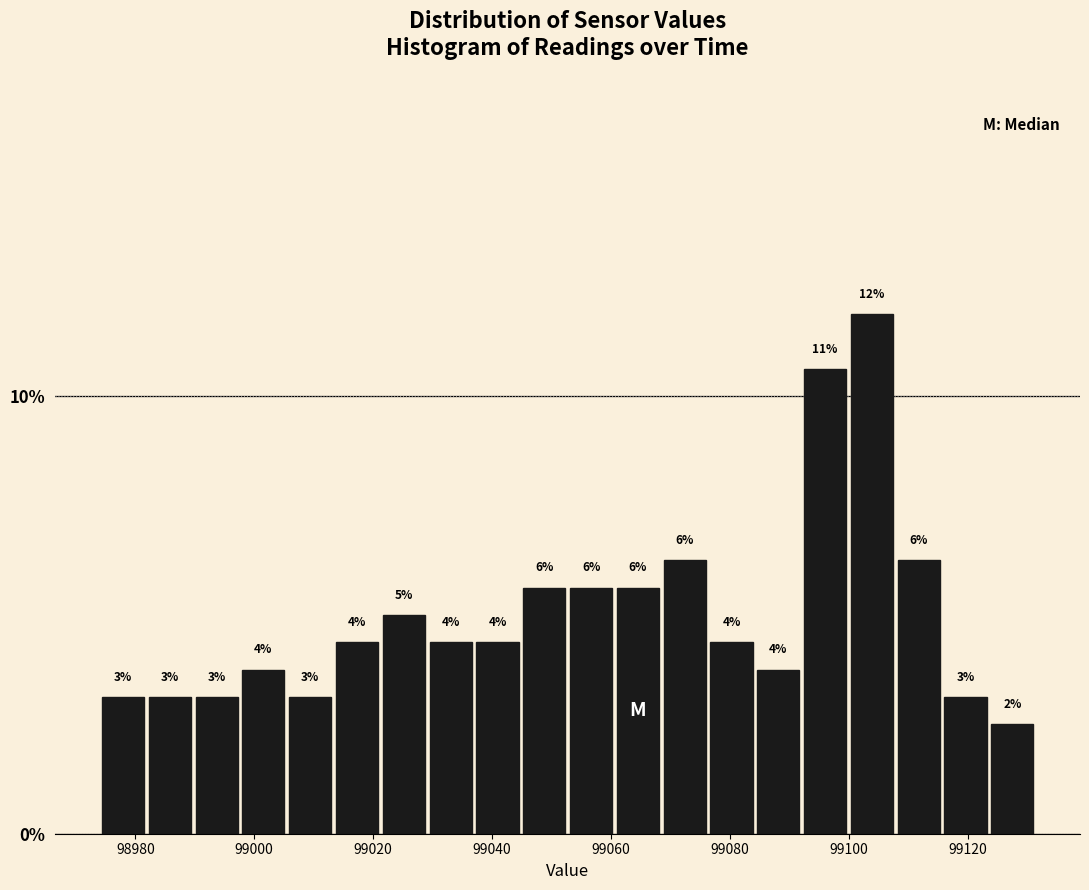

Read against the x-axis, roughly where is the centre of the tallest bar?

99104